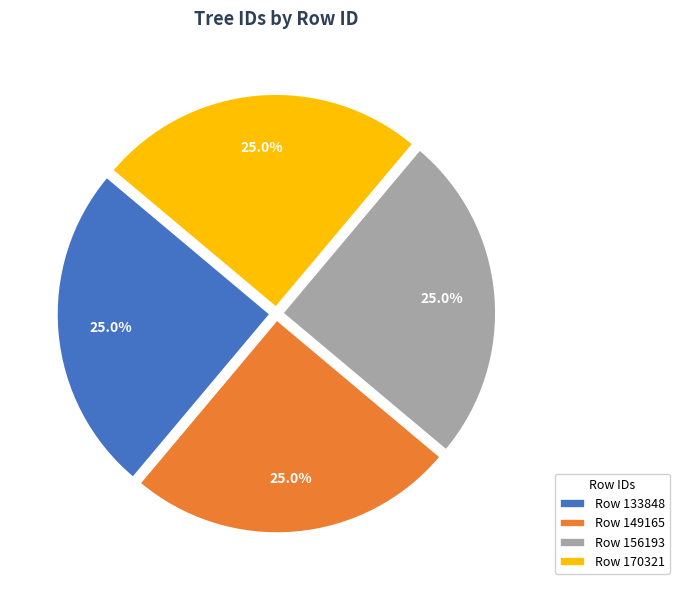

What percentage is NOT represented by Row 149165?

75.0%